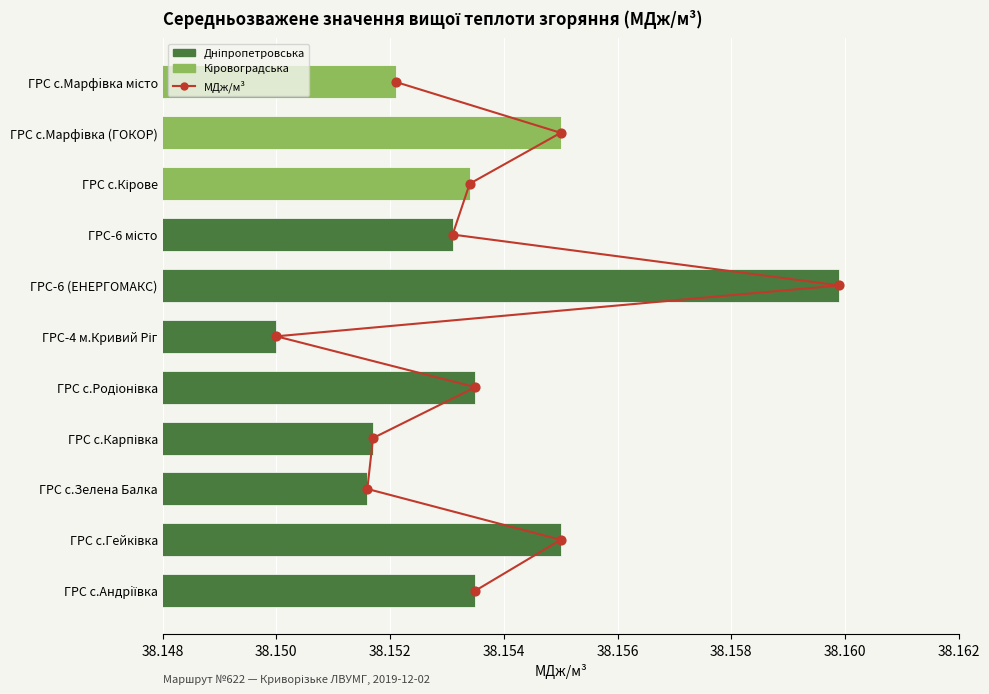

What is the change in value from 38.154 to 38.156?

+1